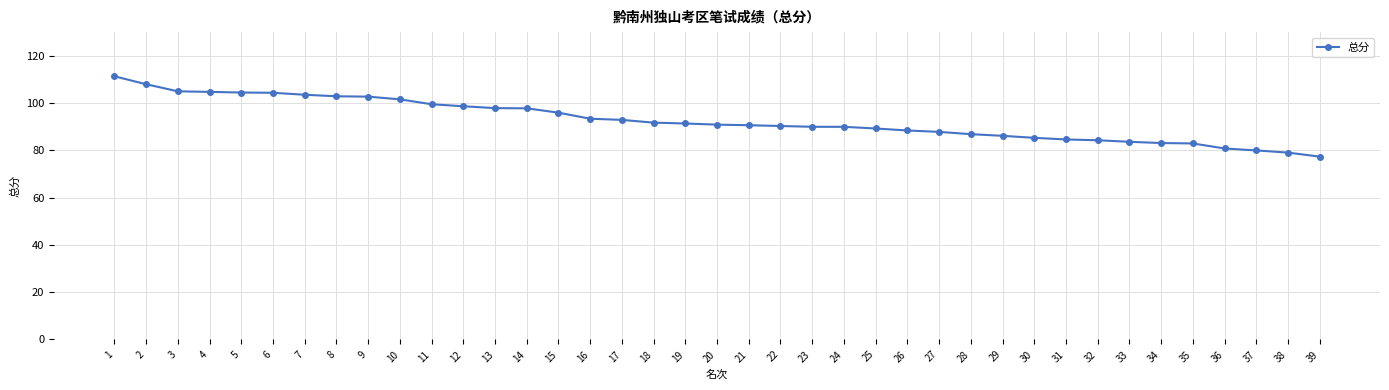

How many lines are shown in the chart?

1